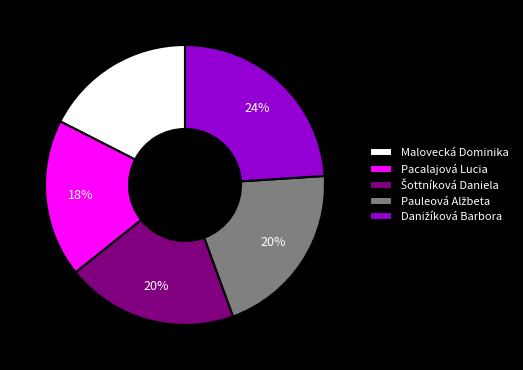

Is it true that Pacalajová Lucia is 18% of the pie?

True